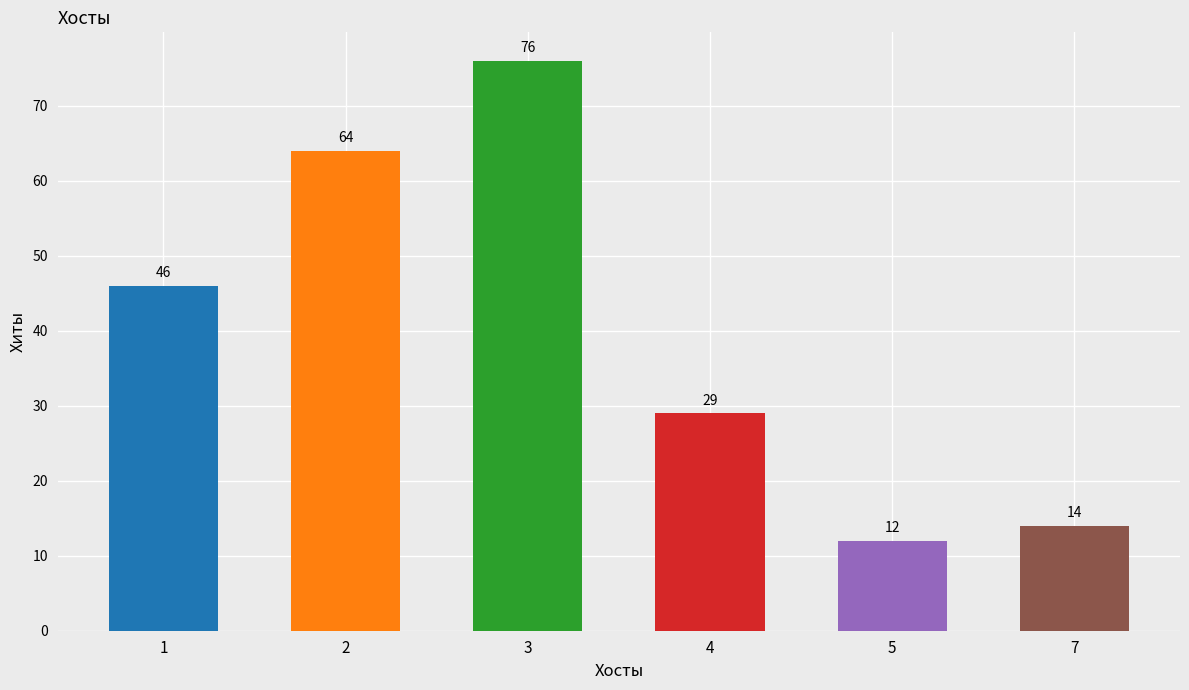

Which has a higher value, 5 or 2?

2